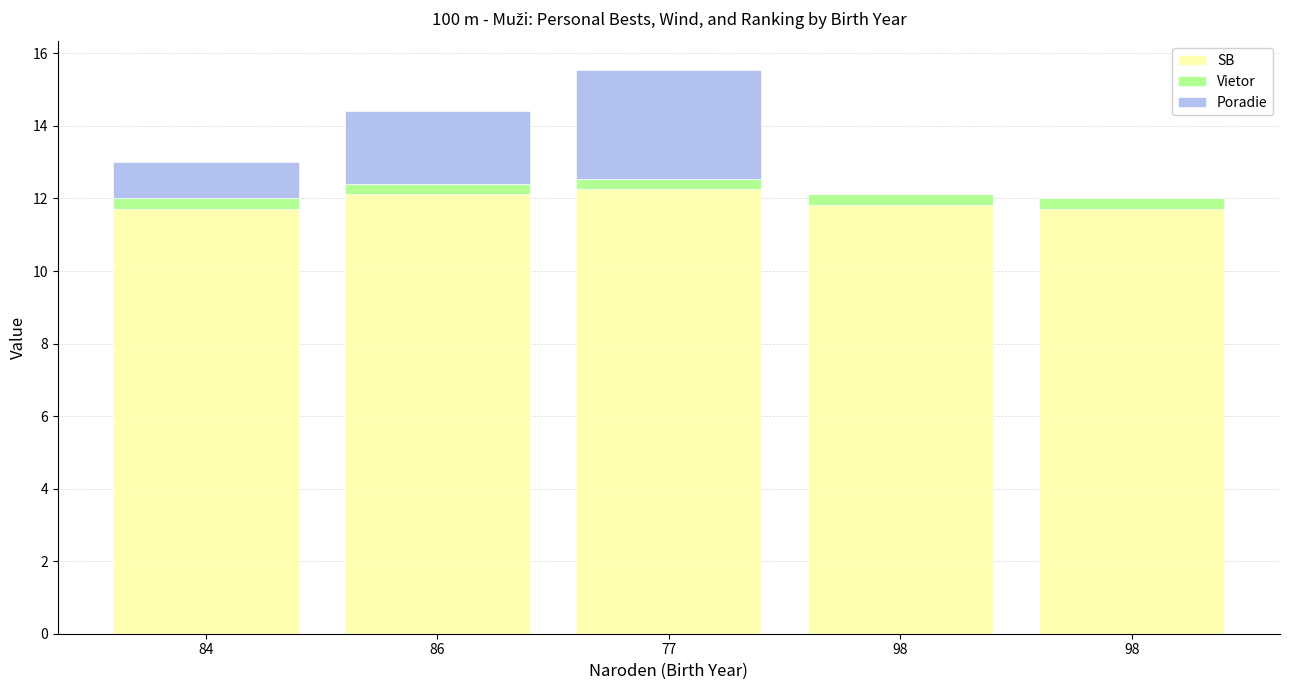

Are the bars horizontal?

No